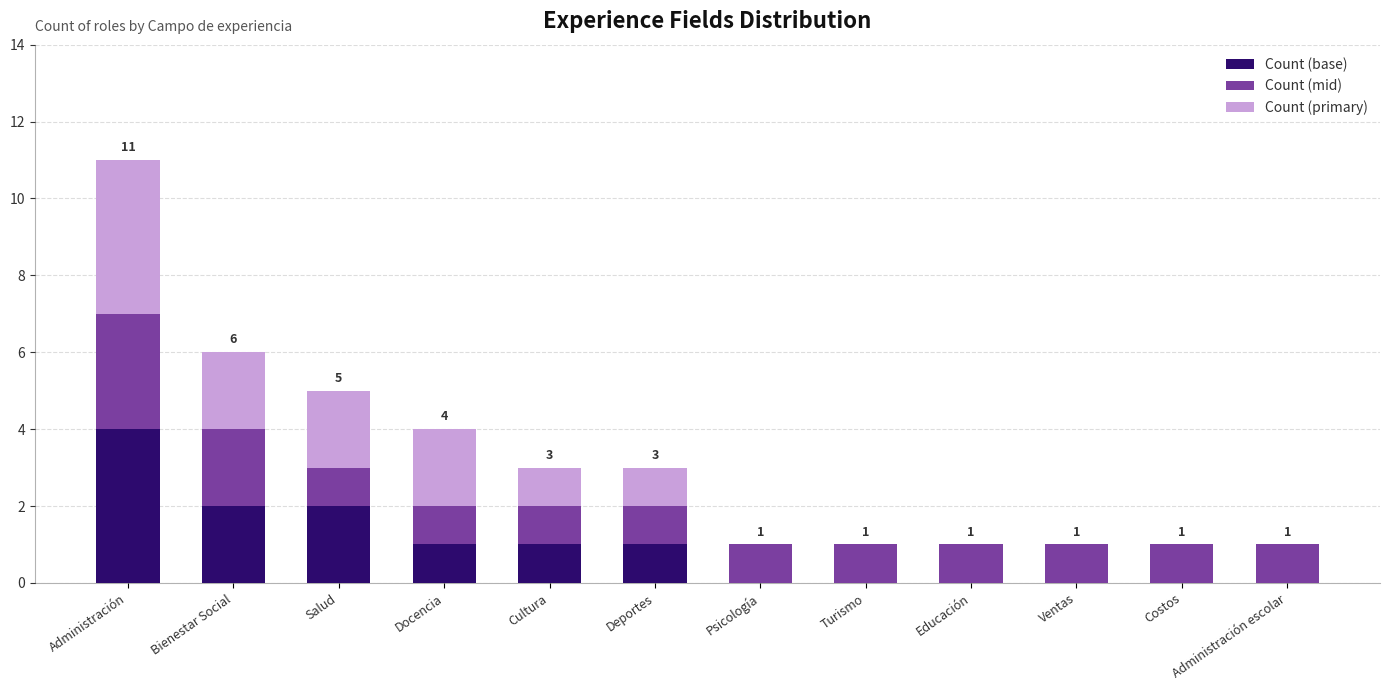

What is the total value across all series at Administración?

11